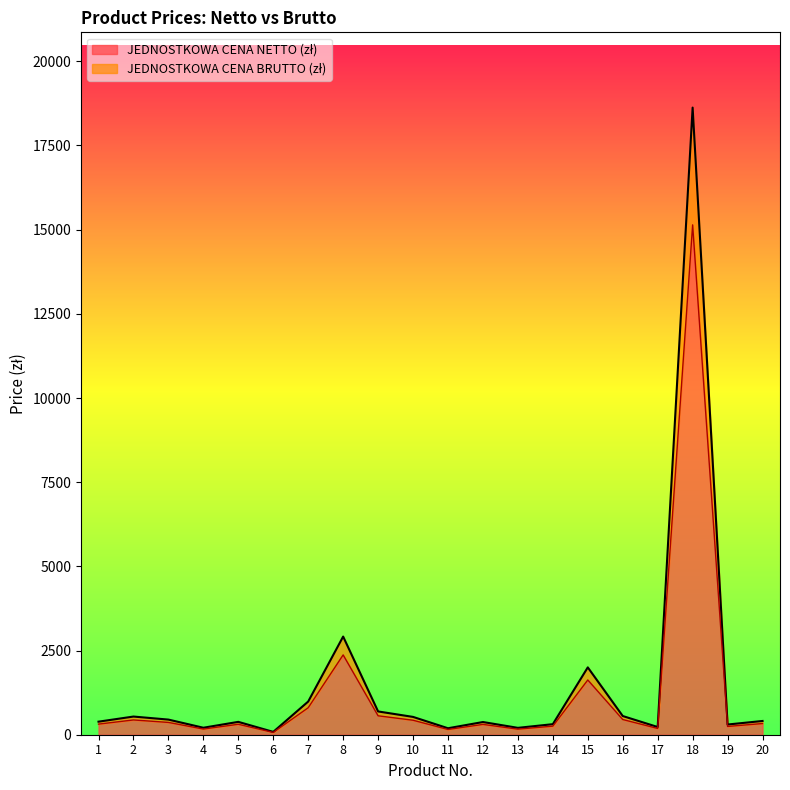

Which category has the highest value across all series?

18